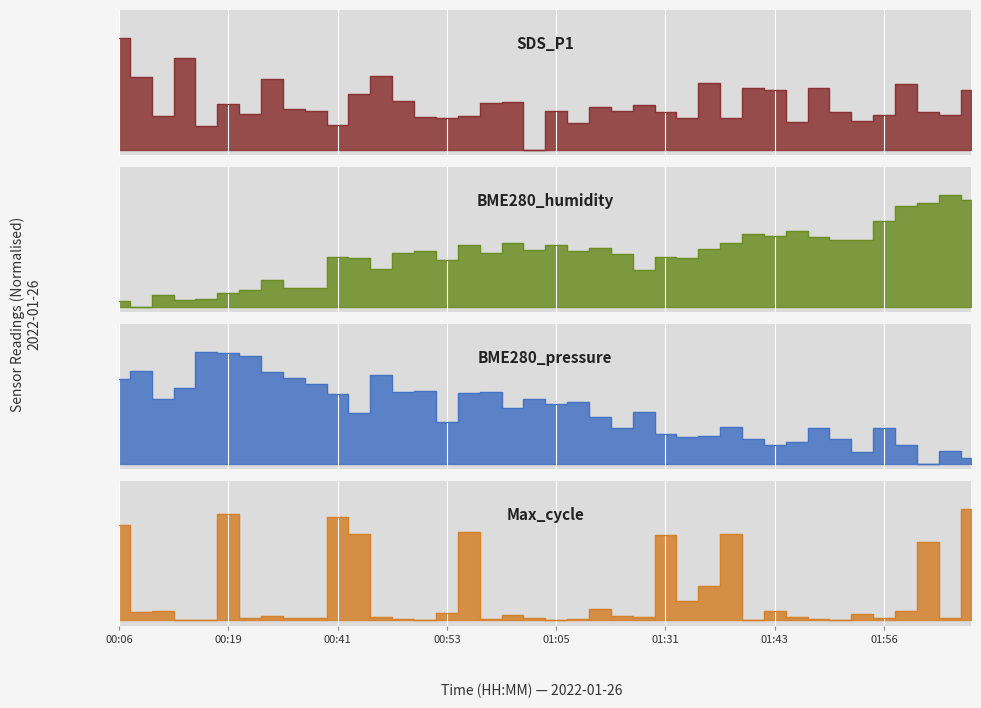

Which series has the largest range (max minus min)?

SDS_P1